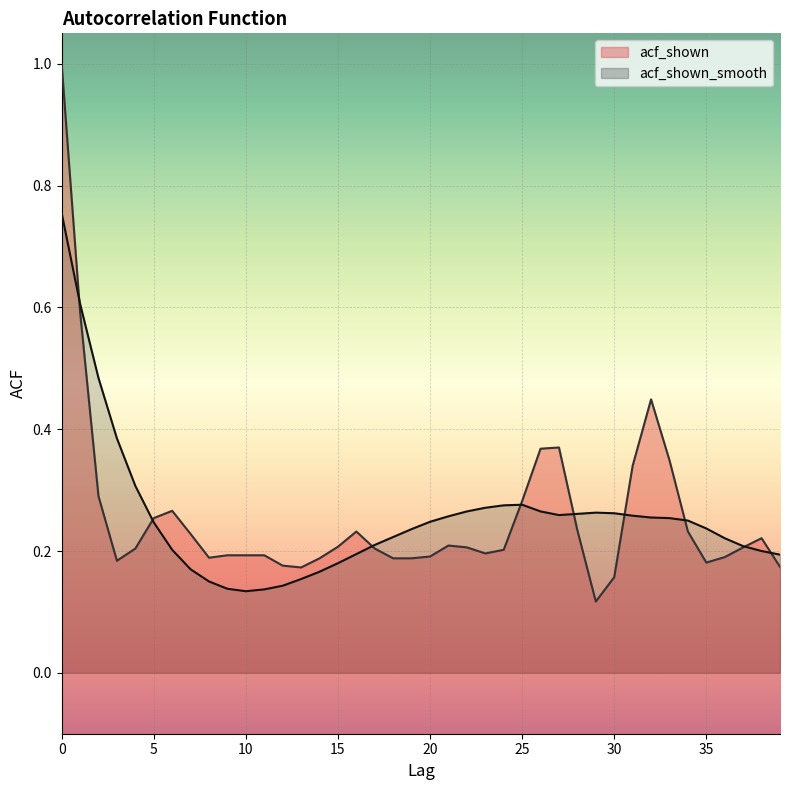

What are all the series names shown in the legend?

acf_shown, acf_shown_smooth